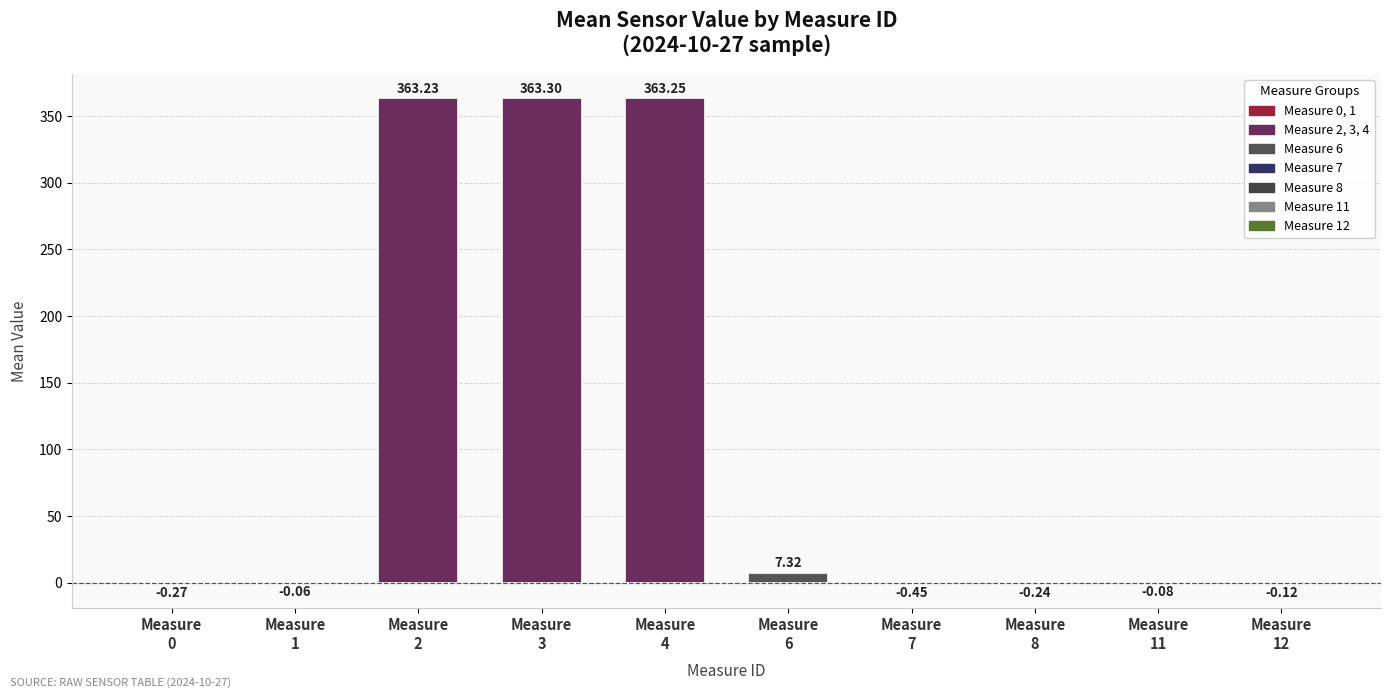

What is the sum of all values?

1095.9